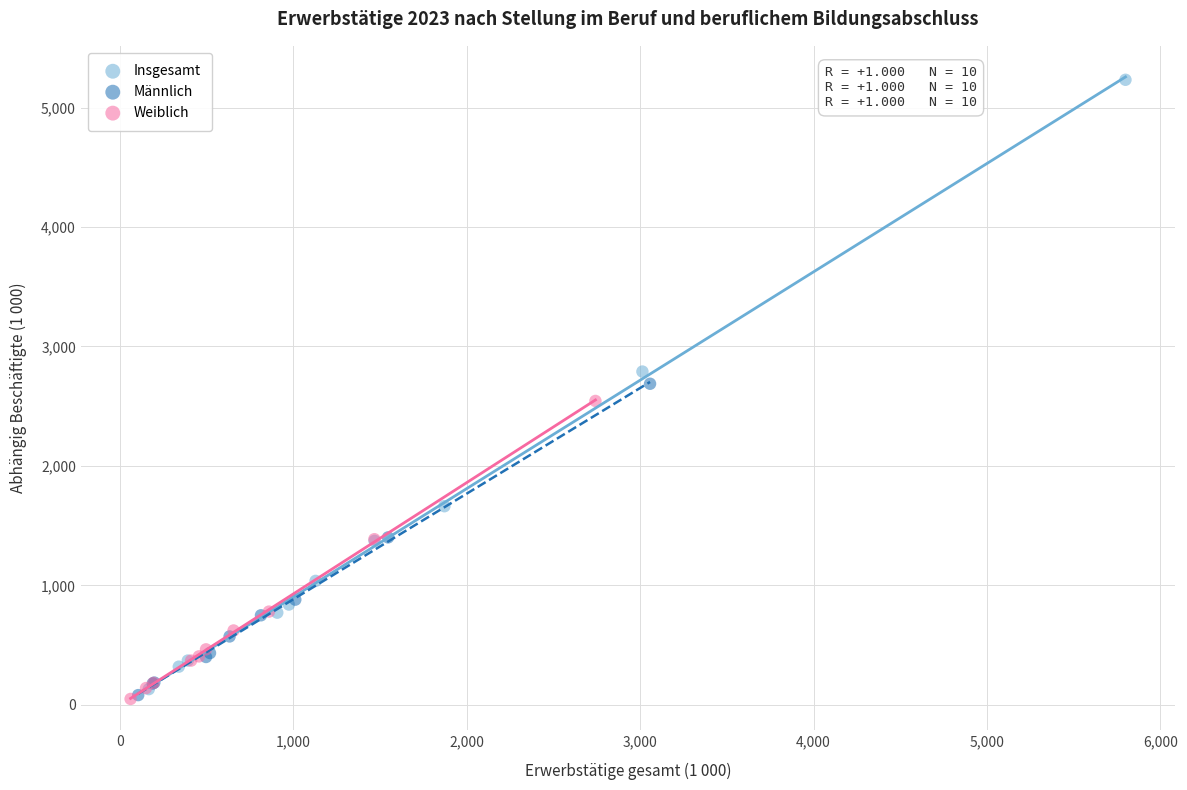

Which series has the widest spread of Y values?

Insgesamt